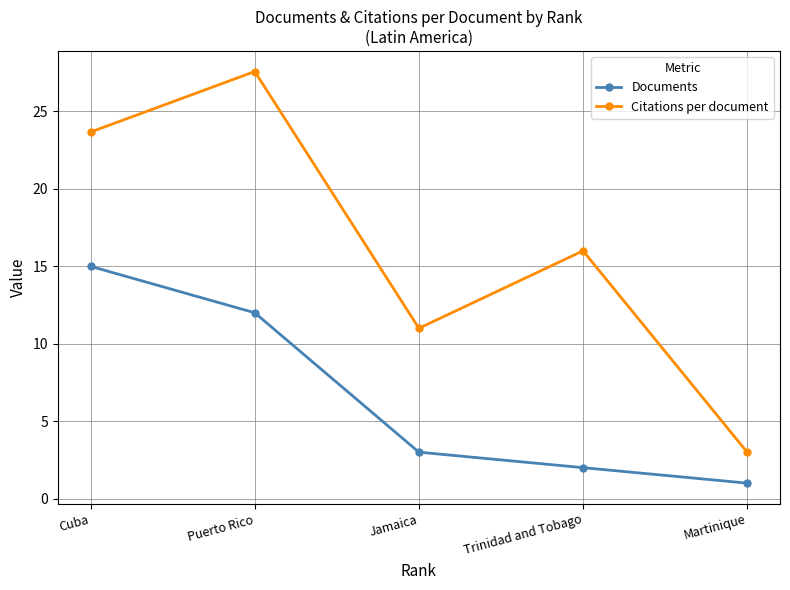

True or false: Documents has more than 0 interior local peaks.

False